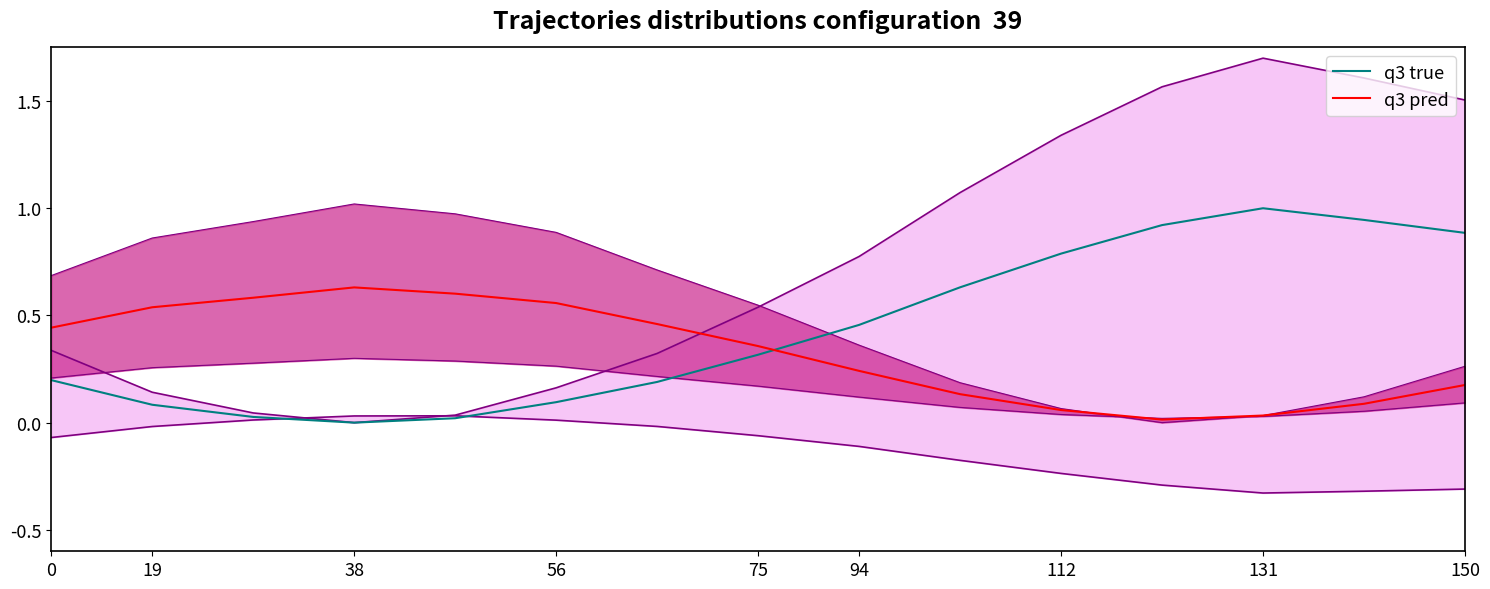

True or false: q3 true and q3 pred cross at least once.

True